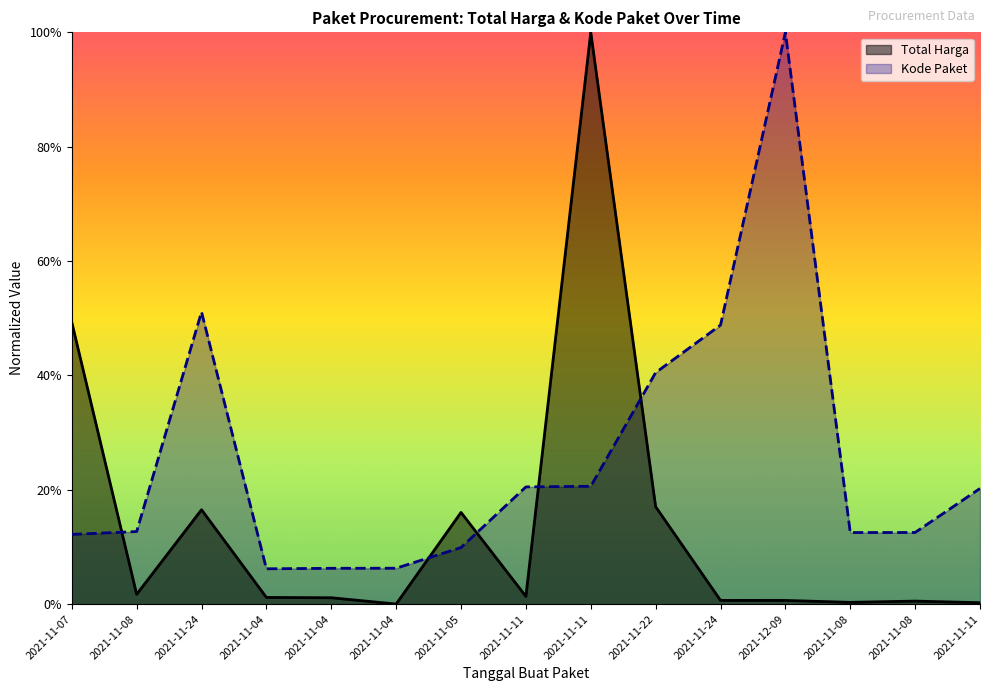

After their last crossing, which series has the higher values: Total Harga or Kode Paket?

Kode Paket